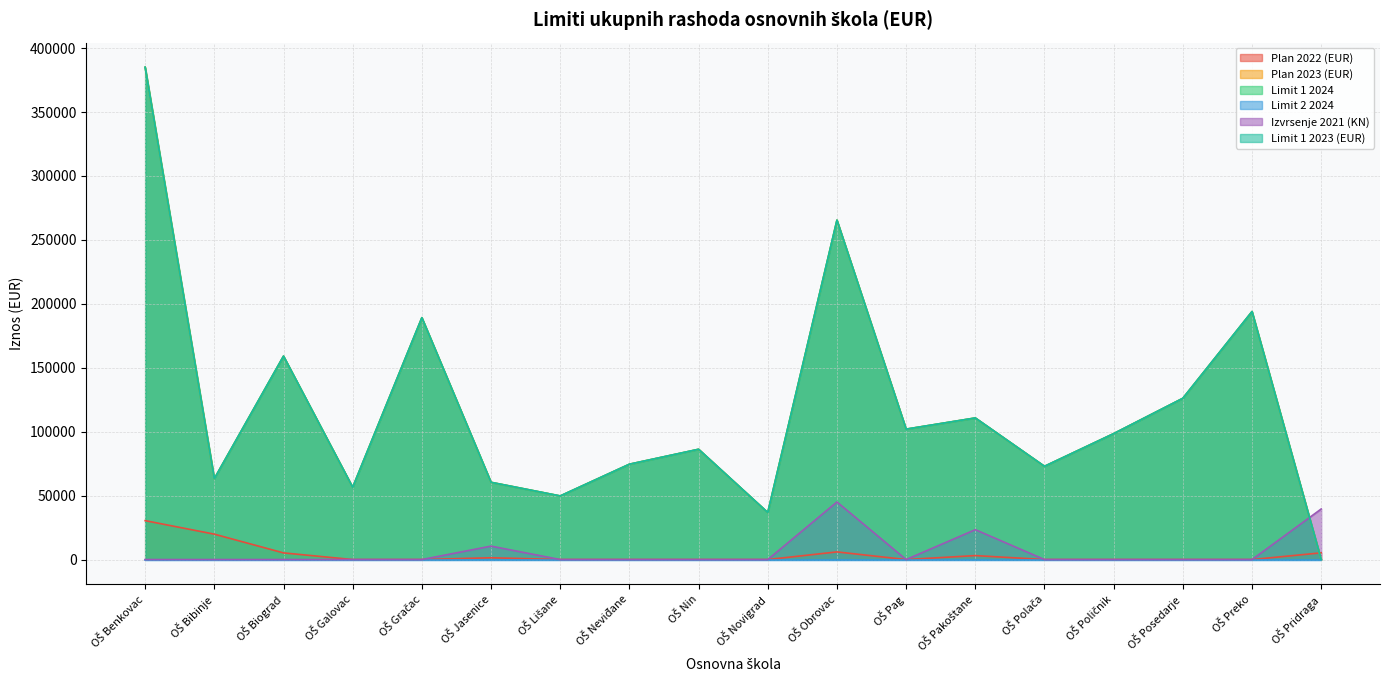

Does the chart have visible grid lines?

Yes